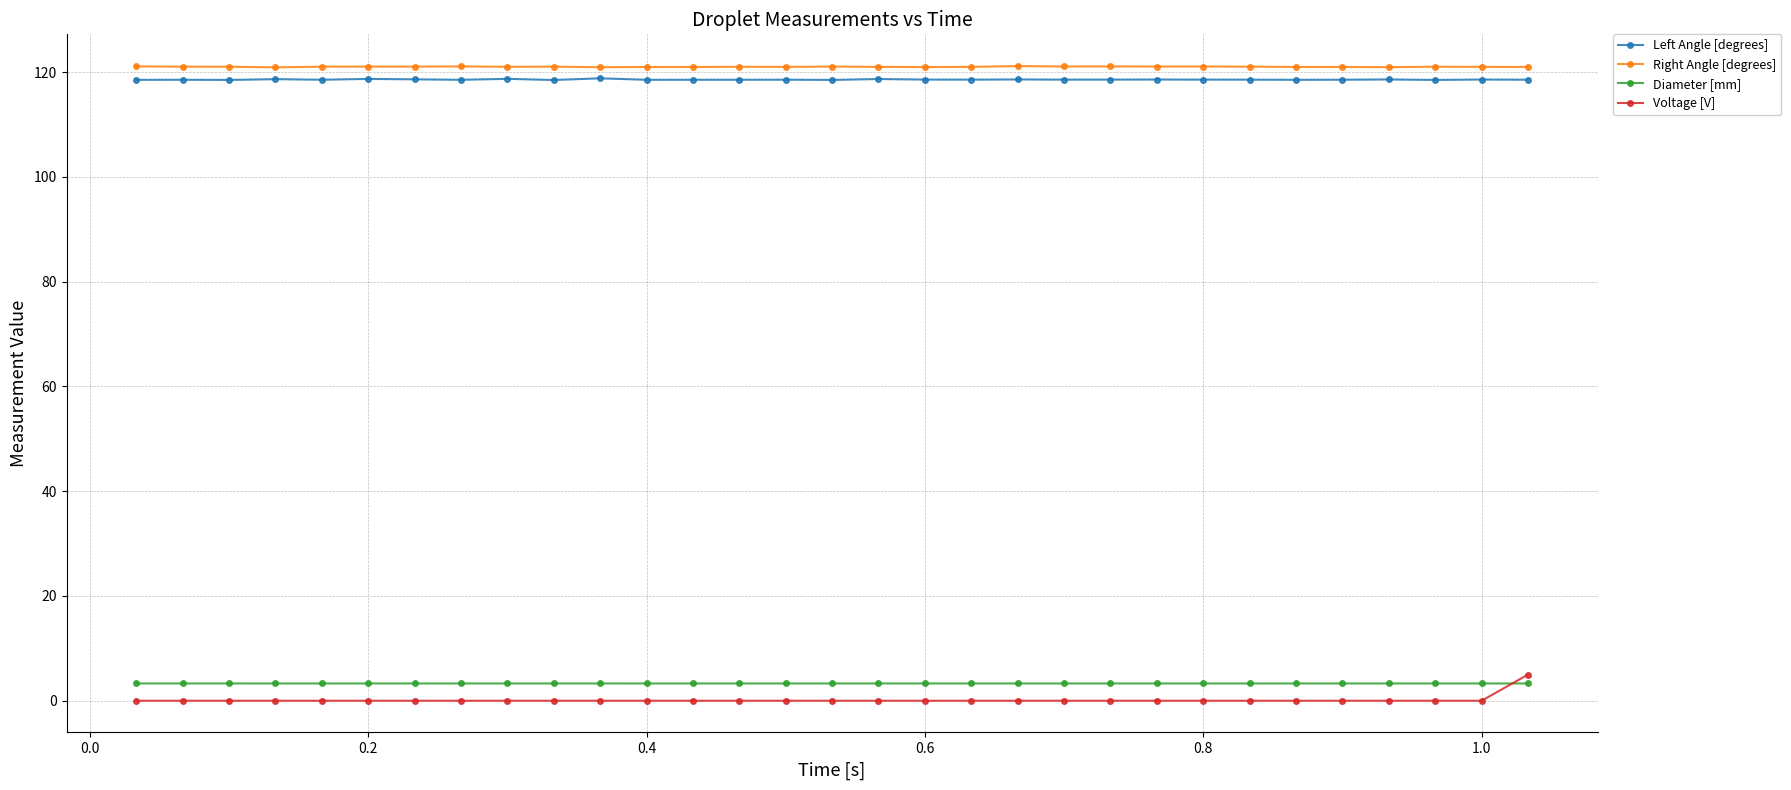

What is the maximum value shown in the chart?

121.2